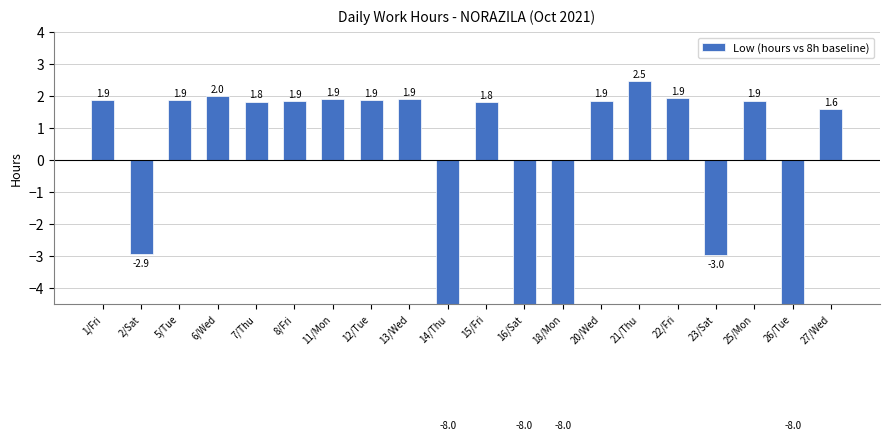

What is the difference between the values at 1/Fri and 27/Wed?

0.3